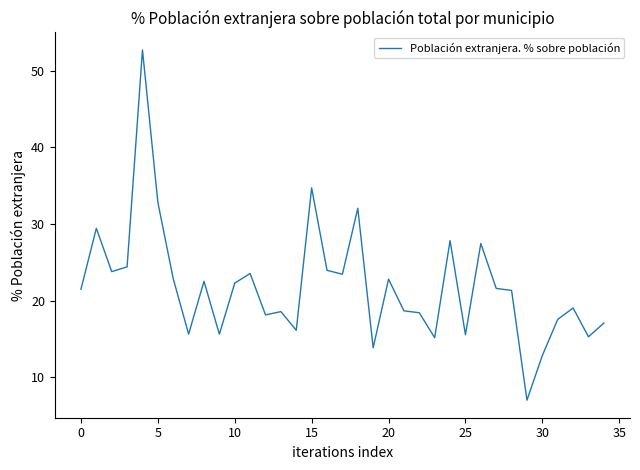

How many distinct data groups are displayed?

1